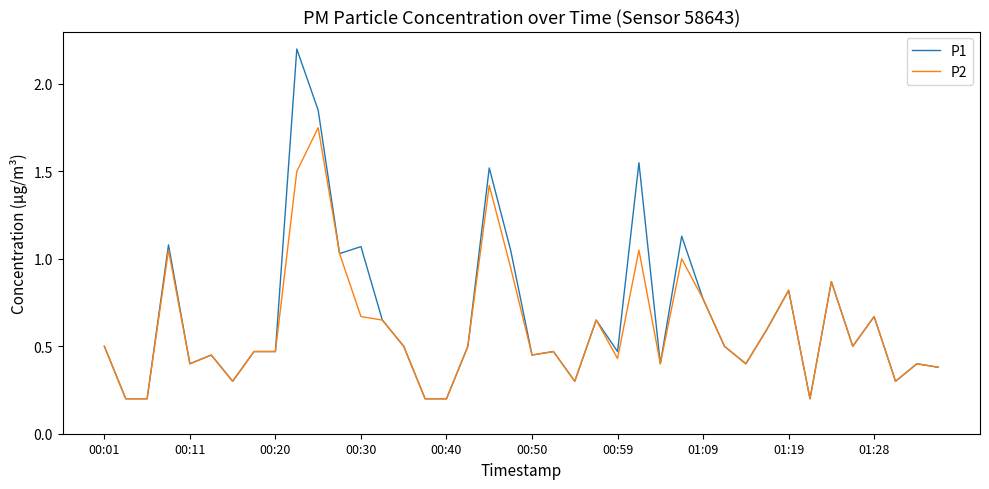

Which series has the largest range (max minus min)?

P1